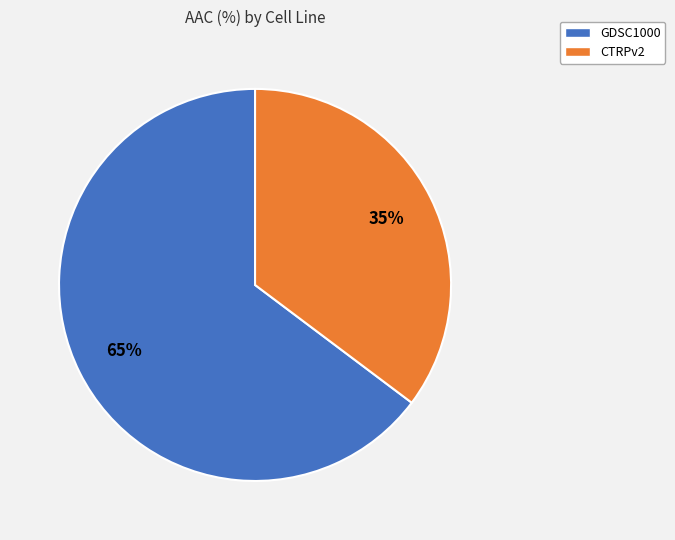

What is the majority slice?

GDSC1000